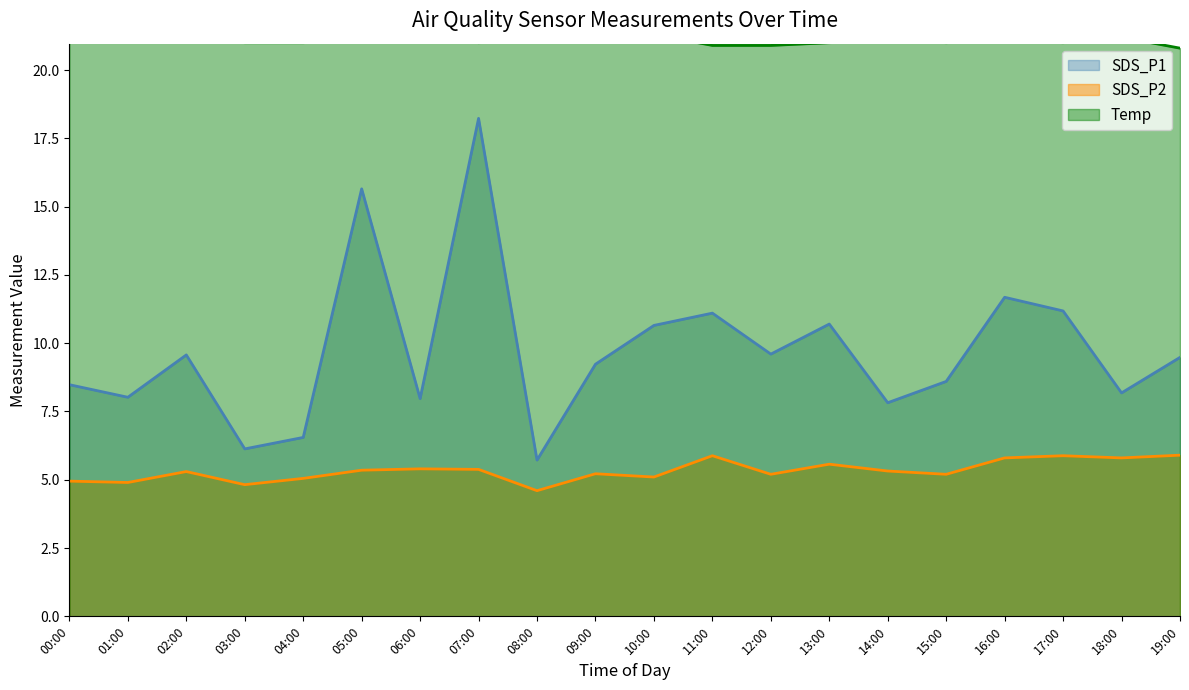

True or false: SDS_P1 and Temp cross at least once.

False